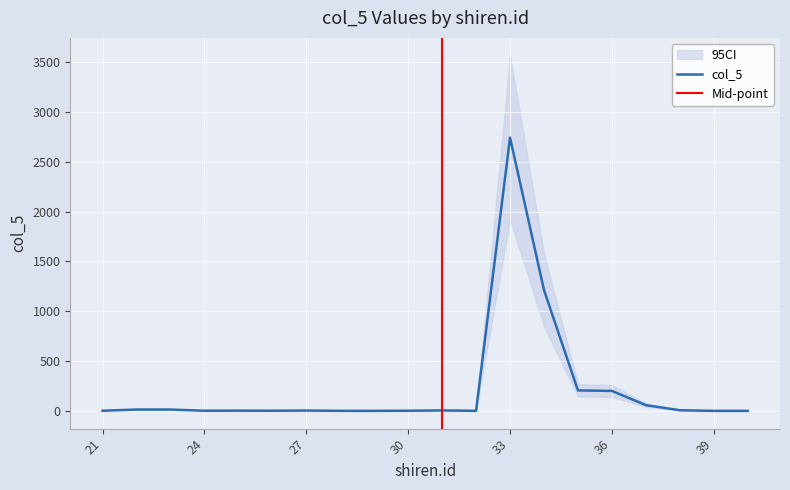

List the labels in order of value, largest first.

33, 34, 35, 36, 37, 22, 23, 38, 31, 27, 25, 21, 24, 26, 30, 28, 29, 32, 39, 40